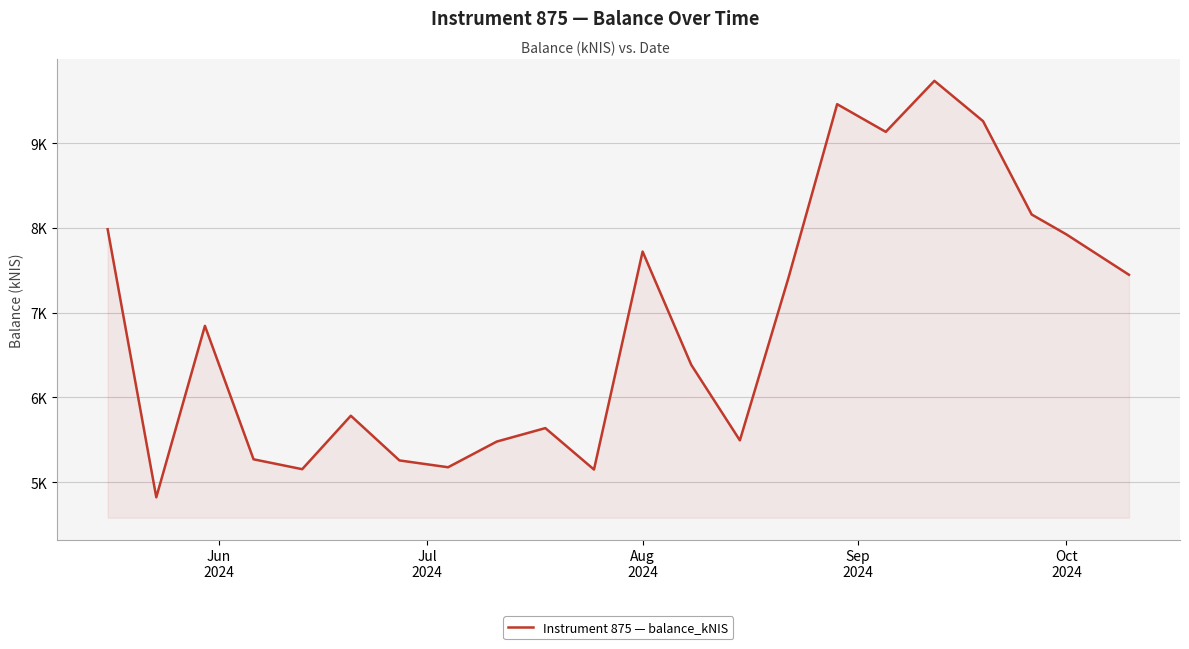

How many categories are shown in the chart?

22